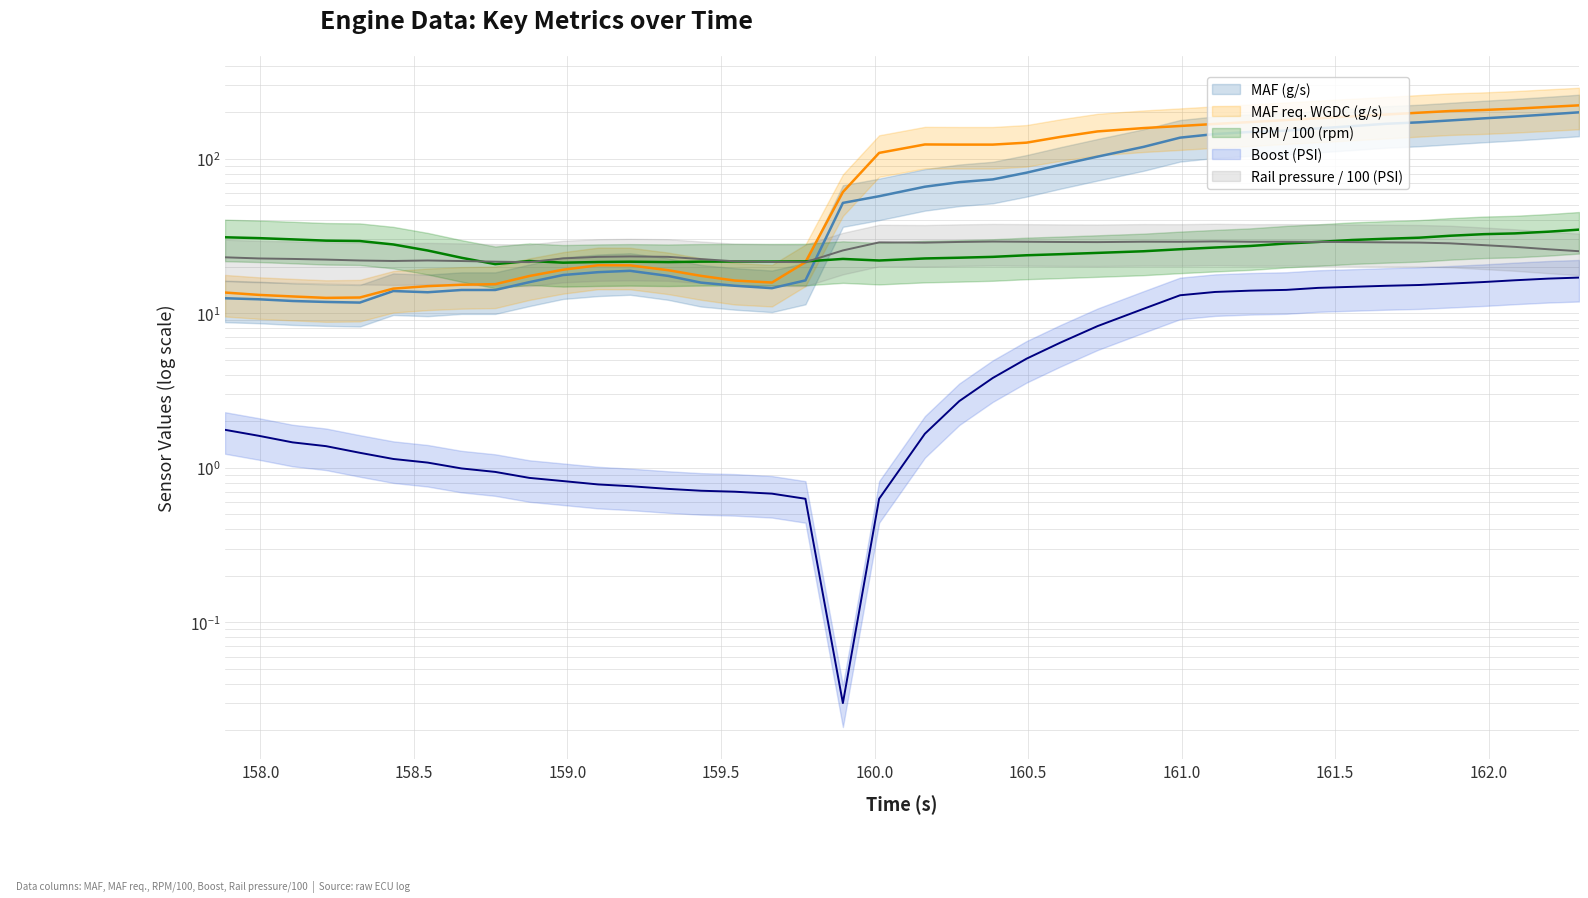

Which series has the largest range (max minus min)?

MAF req. WGDC (g/s)